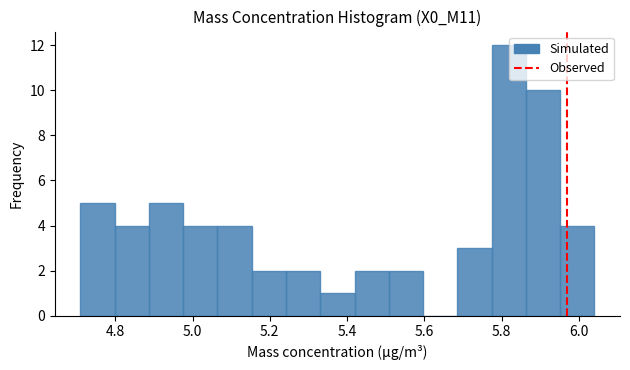

Over which range of the x-axis is the bar tallest?

5.78 to 5.86